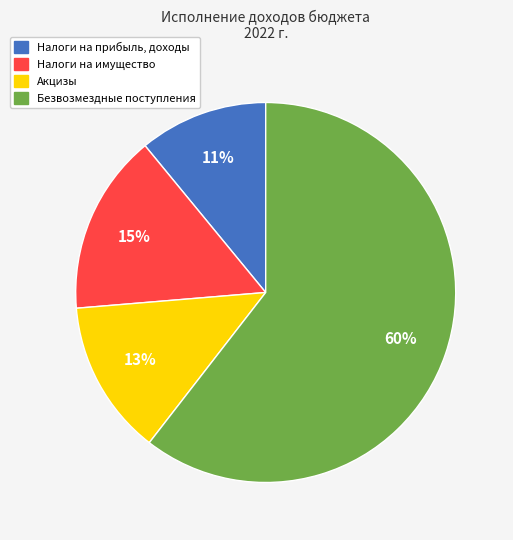

The Налоги на прибыль, доходы slice represents 1% of the pie. True or false?

False